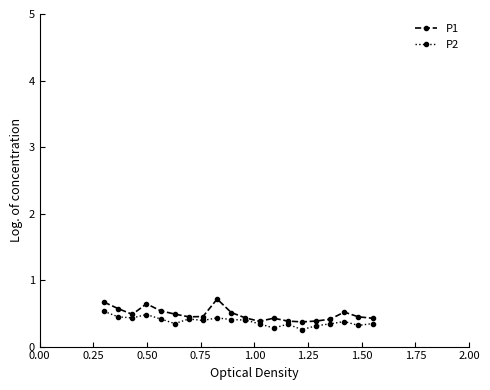

How many P1 values are between 0 and 1?

20